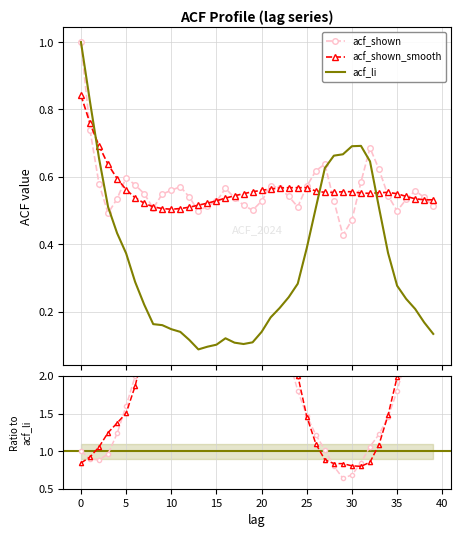

Reading left to right, extract all data points from this chart.

acf_shown: 1.0	0.7	0.6	0.5	0.5	0.6	0.6	0.6	0.5	0.5	0.6	0.6	0.5	0.5	0.5	0.5	0.6	0.5	0.5	0.5	0.5	0.6	0.6	0.5	0.5	0.6	0.6	0.6	0.5	0.4	0.5	0.6	0.7	0.6	0.5	0.5	0.5	0.6	0.5	0.5
acf_shown_smooth: 0.8	0.8	0.7	0.6	0.6	0.6	0.5	0.5	0.5	0.5	0.5	0.5	0.5	0.5	0.5	0.5	0.5	0.5	0.6	0.6	0.6	0.6	0.6	0.6	0.6	0.6	0.6	0.6	0.6	0.6	0.6	0.6	0.6	0.6	0.6	0.6	0.5	0.5	0.5	0.5
acf_li: 1.0	0.8	0.7	0.5	0.4	0.4	0.3	0.2	0.2	0.2	0.1	0.1	0.1	0.1	0.1	0.1	0.1	0.1	0.1	0.1	0.1	0.2	0.2	0.2	0.3	0.4	0.5	0.6	0.7	0.7	0.7	0.7	0.6	0.5	0.4	0.3	0.2	0.2	0.2	0.1